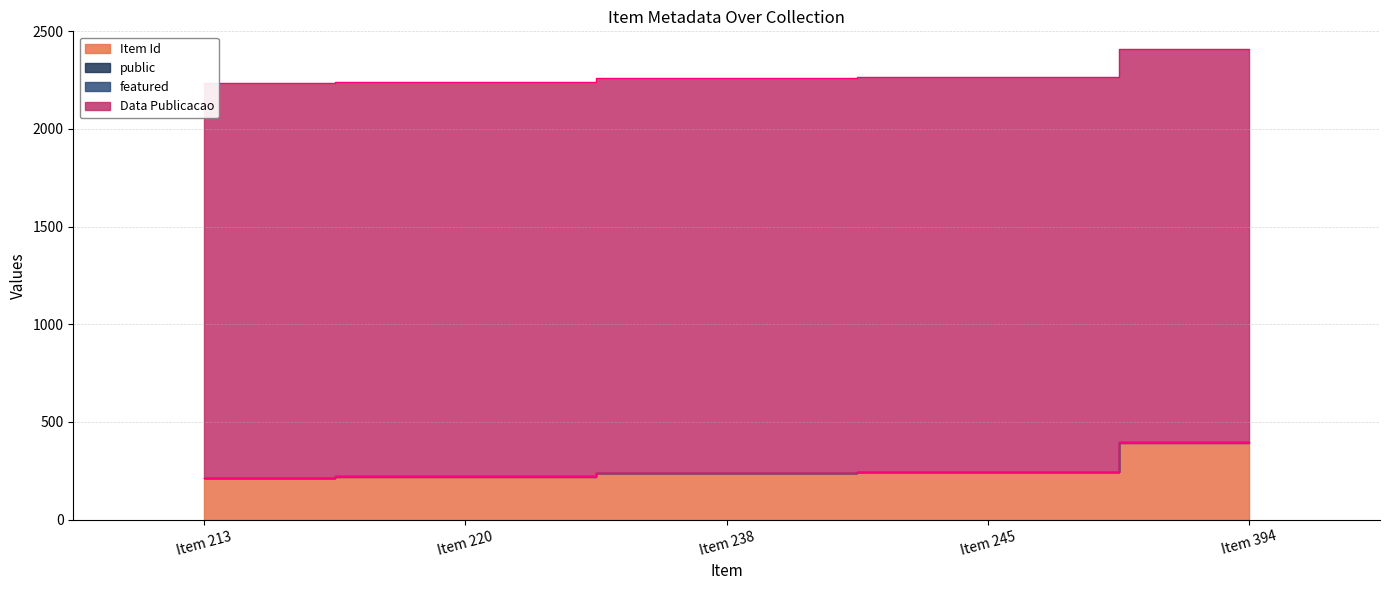

True or false: Item Id and Data Publicacao cross at least once.

False